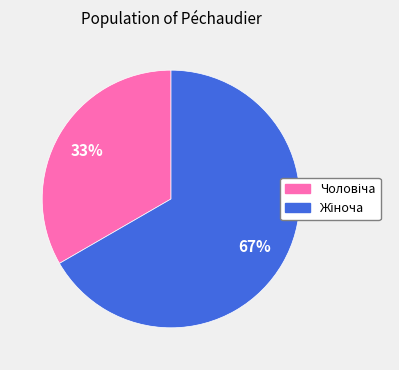

Does any single category account for the majority?

Yes